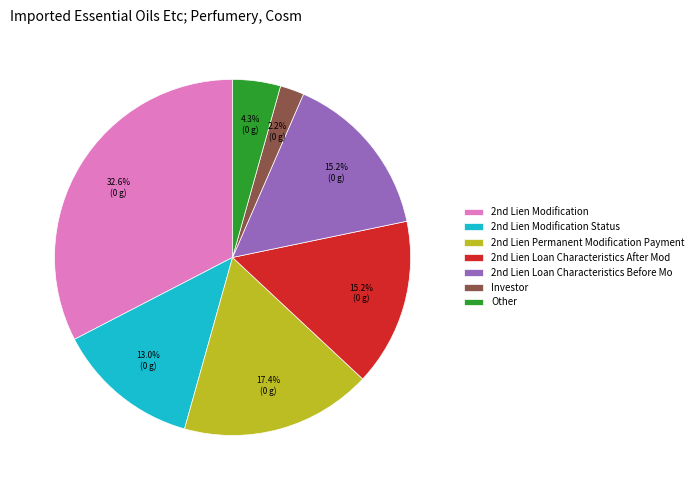

Does any single category account for the majority?

No